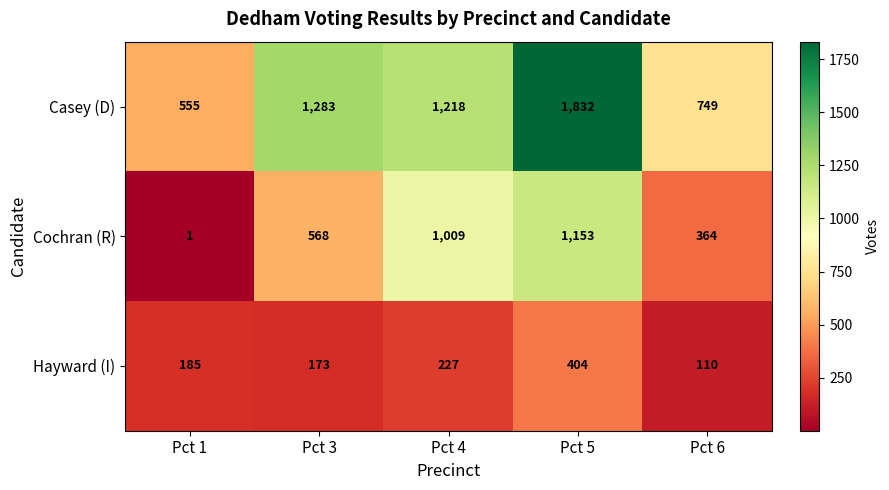

Is it true that Casey (D) equals 557 at Pct 4?

False